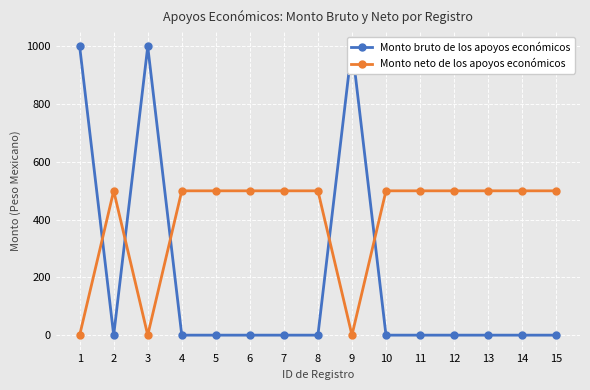

Which series ends up on top after the final intersection of Monto bruto de los apoyos económicos and Monto neto de los apoyos económicos?

Monto neto de los apoyos económicos